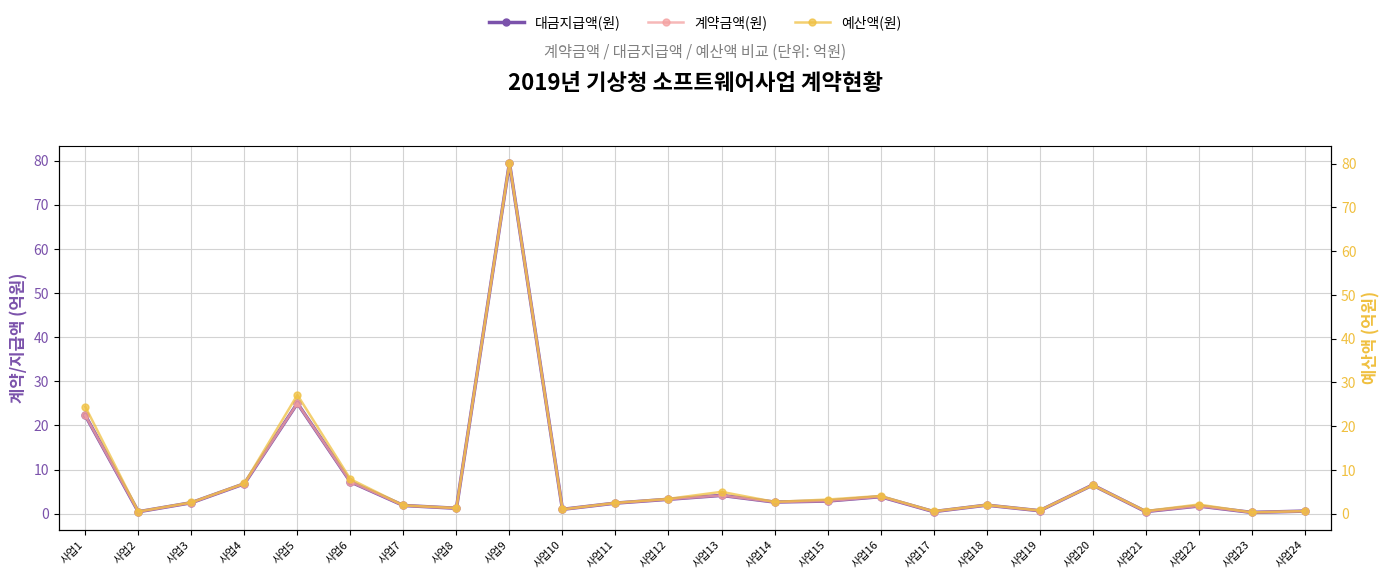

Where does the 계약금액(원) series first go above 2?

사업1